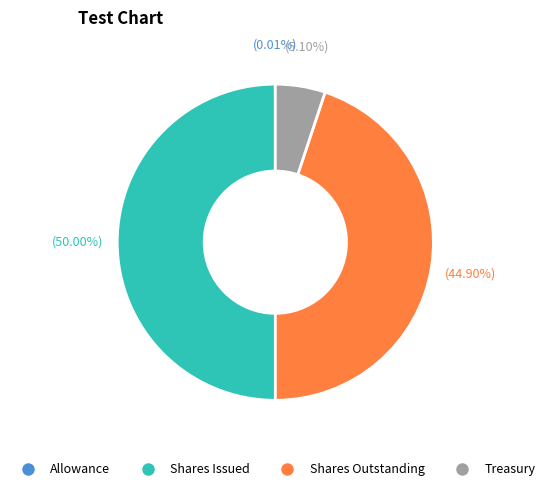

Between Treasury and Shares Issued, which is larger?

Shares Issued